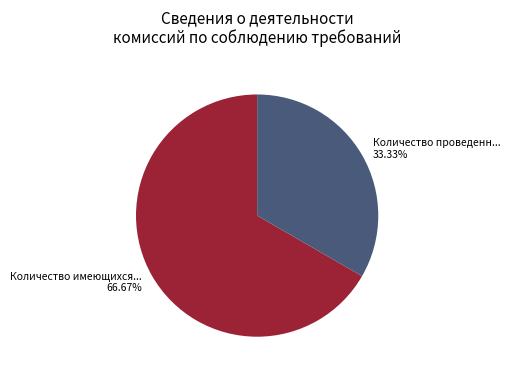

Is there a majority slice in this chart?

Yes